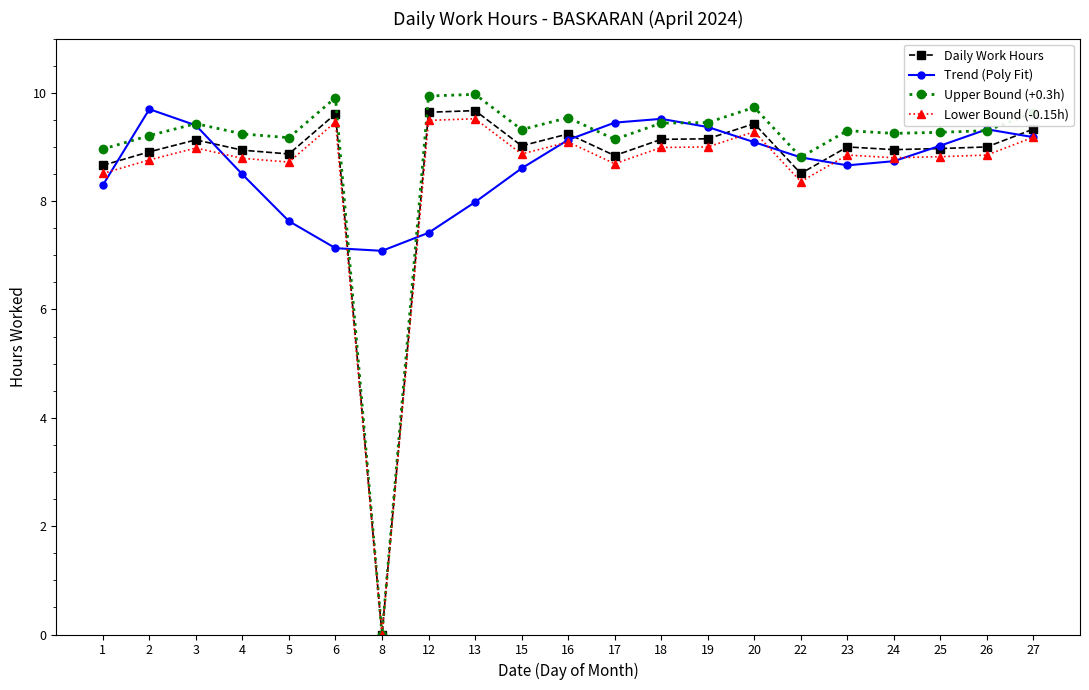

Where is the first local maximum for Upper Bound (+0.3h)?

3